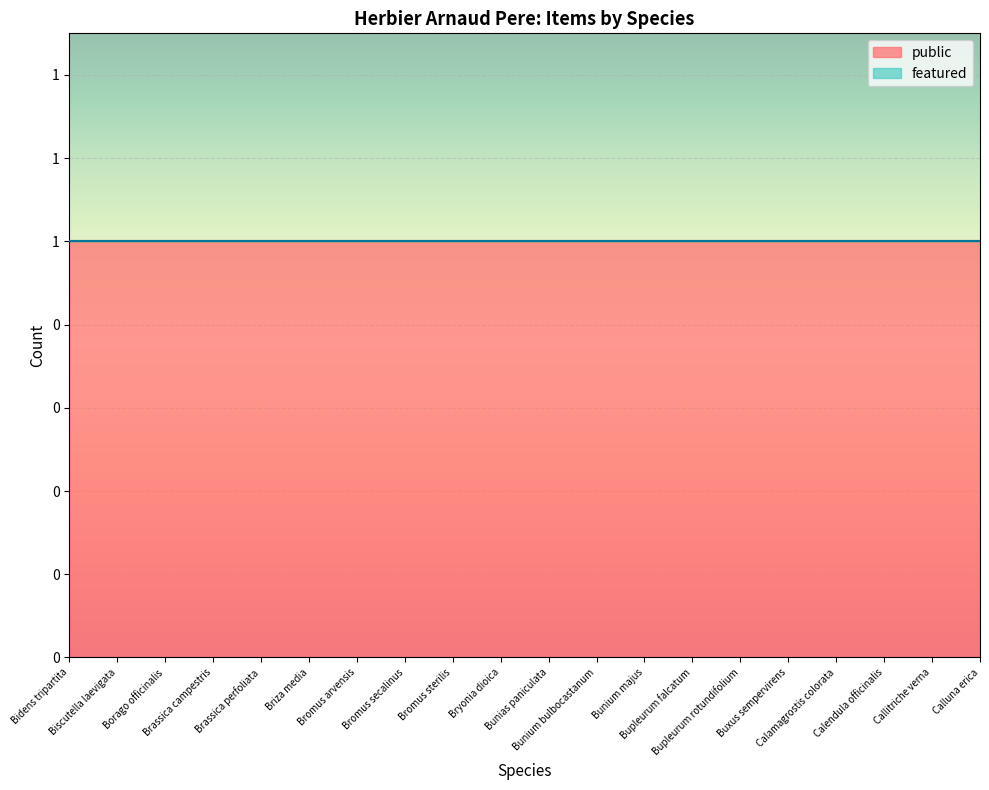

Which series has the largest range (max minus min)?

public